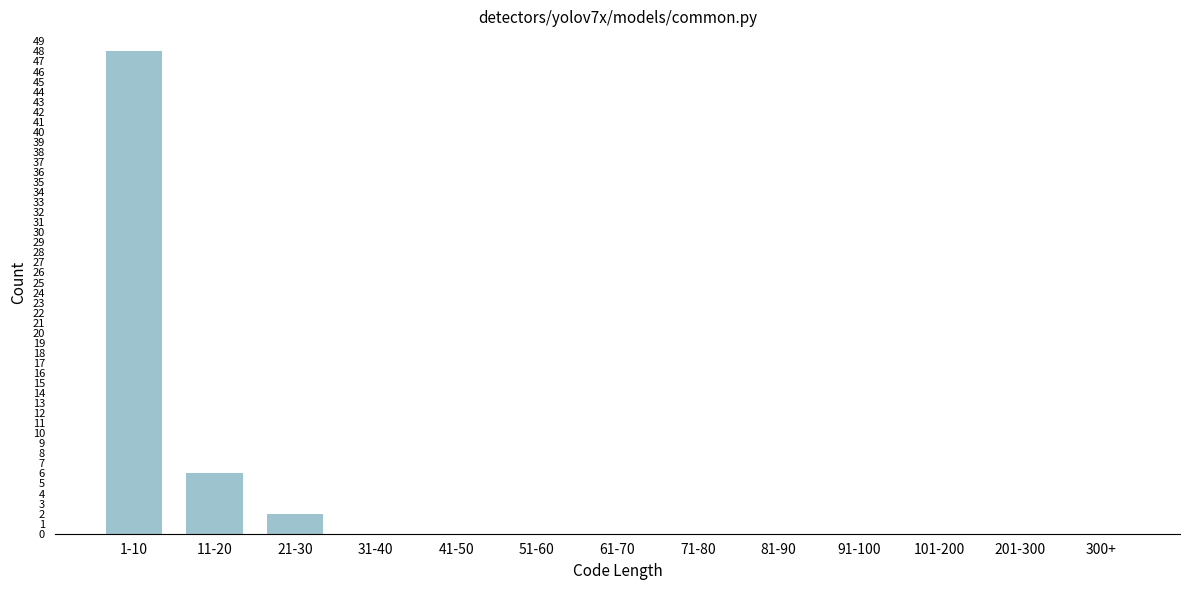

Reading left to right, transcribe all the data shown in this chart.

1-10=48	11-20=6	21-30=2	31-40=0	41-50=0	51-60=0	61-70=0	71-80=0	81-90=0	91-100=0	101-200=0	201-300=0	300+=0